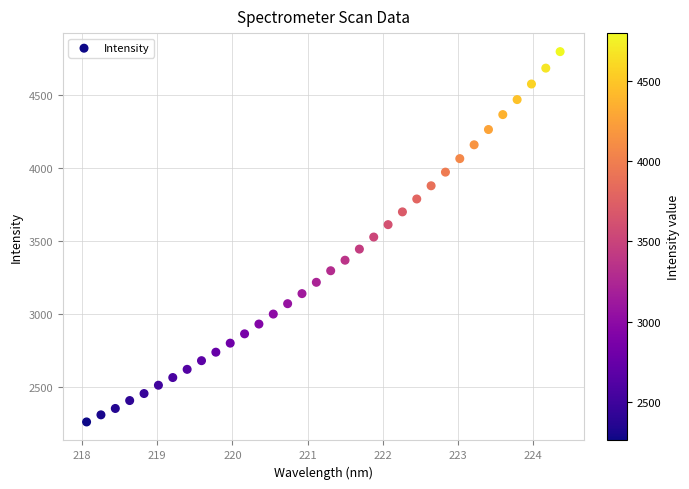

What is the range of Y values (max minus min)?

2535.0